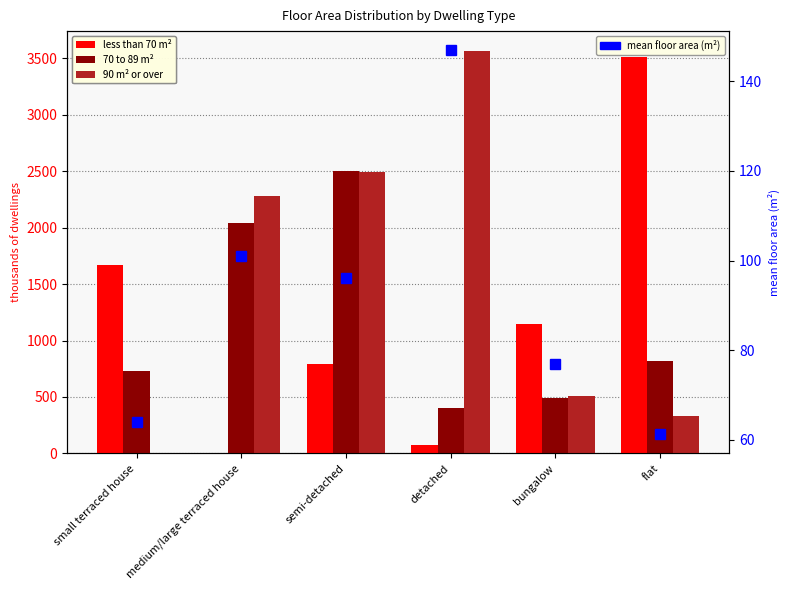

Between small terraced house and medium/large terraced house, which series saw the biggest shift?

90 m² or over